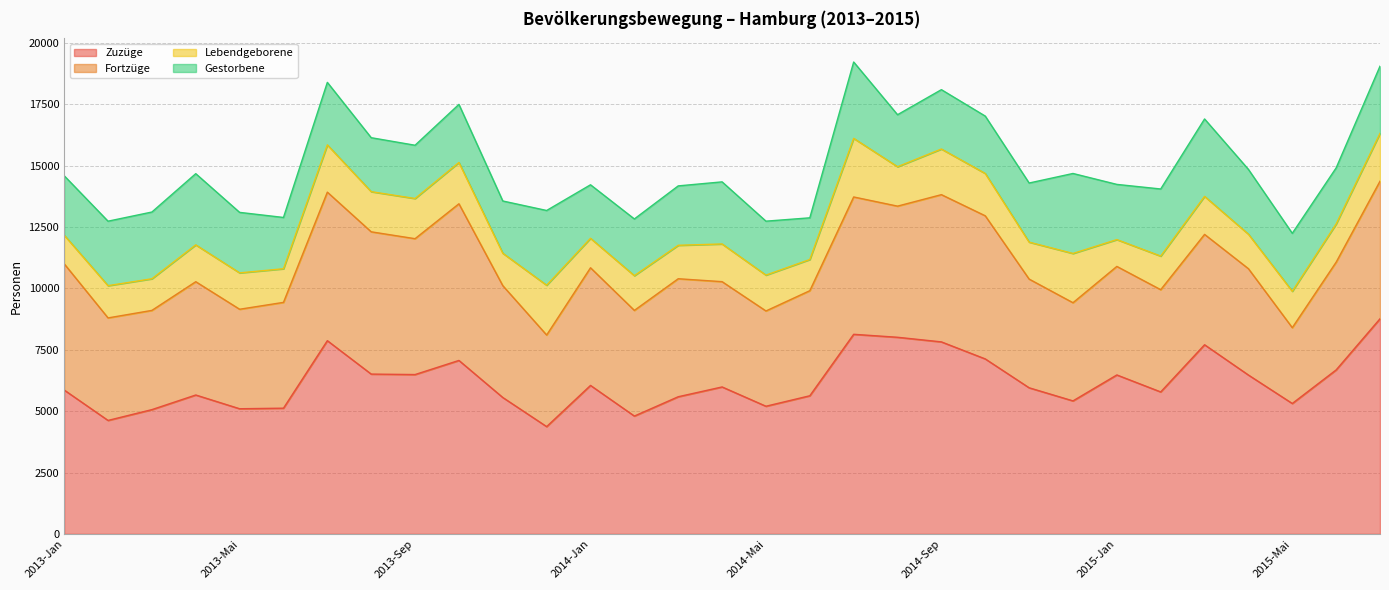

List the labels in order of Lebendgeborene value, smallest first.

2015-Jan, 2013-Jan, 2014-Jan, 2014-Jun, 2013-Mrz, 2013-Feb, 2013-Nov, 2014-Mrz, 2015-Feb, 2013-Jun, 2015-Apr, 2014-Feb, 2014-Mai, 2013-Mai, 2015-Mai, 2013-Apr, 2014-Nov, 2014-Apr, 2015-Mrz, 2015-Jun, 2014-Aug, 2013-Aug, 2013-Sep, 2013-Okt, 2014-Okt, 2014-Sep, 2013-Jul, 2015-Jul, 2014-Dez, 2013-Dez, 2014-Jul